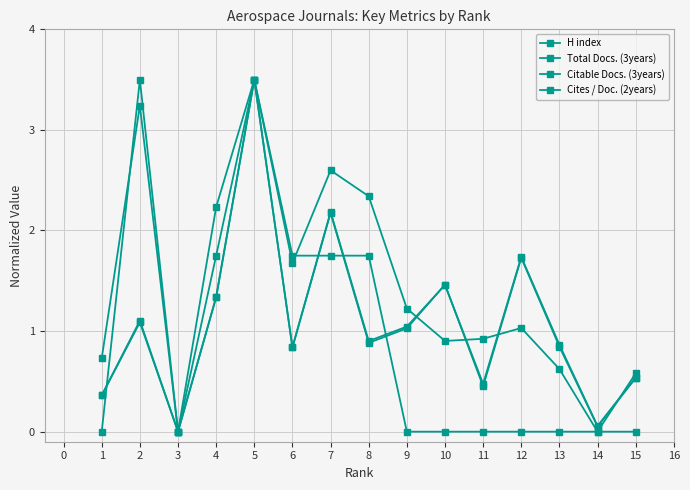

How many values in the H index series are below 1?

7